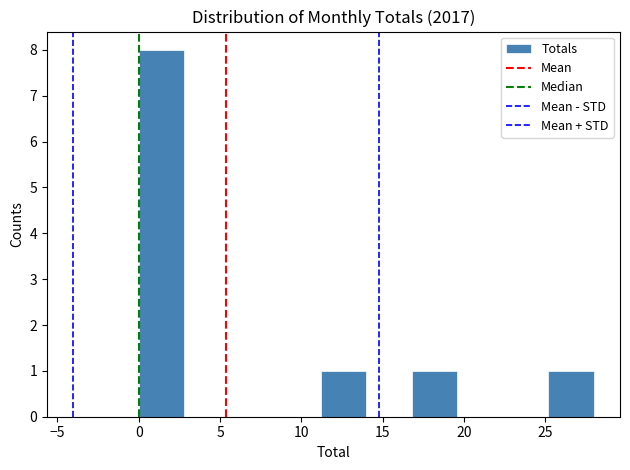

What is the height of the bar covering 16.8 to 19.6 on the x-axis? Neither the bar edges nor the heights are printed on the chart, so give them approximately, as read against the axes.

1